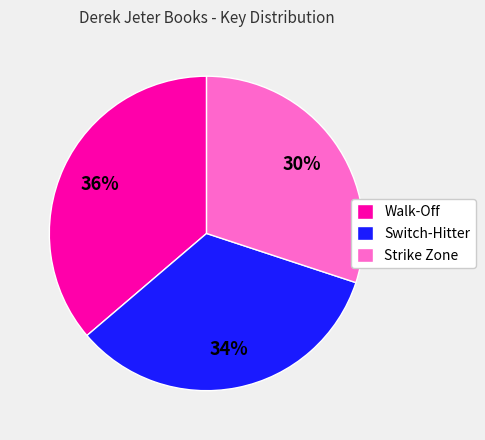

How many segments does this pie chart have?

3